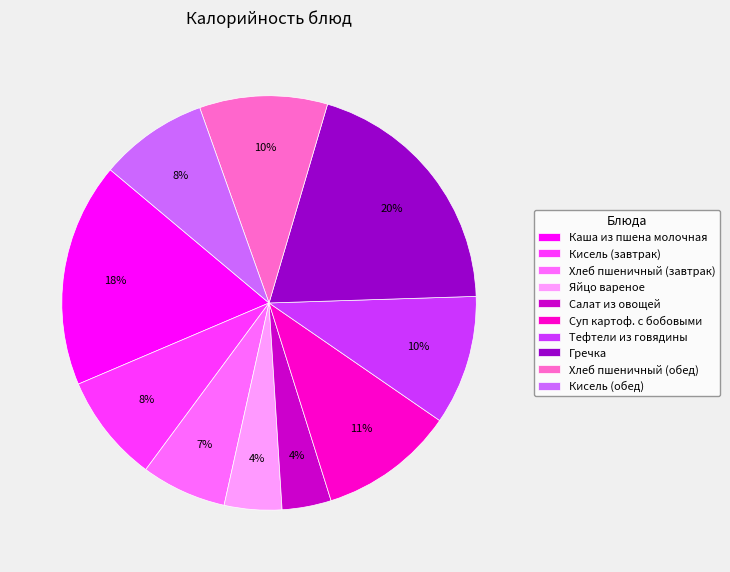

What is the largest slice in the pie chart?

Гречка